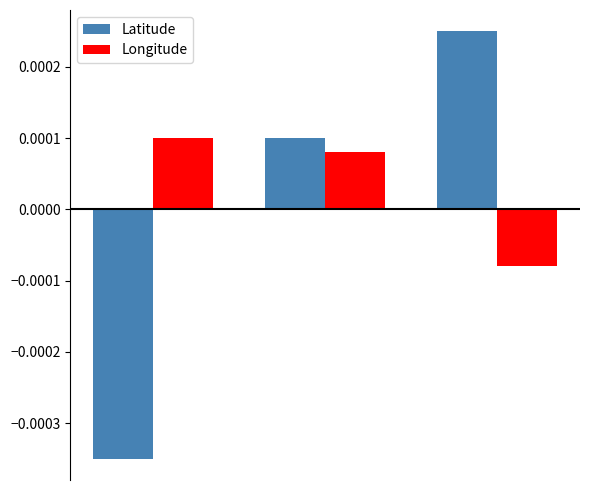

Which series has the widest spread of values?

Latitude